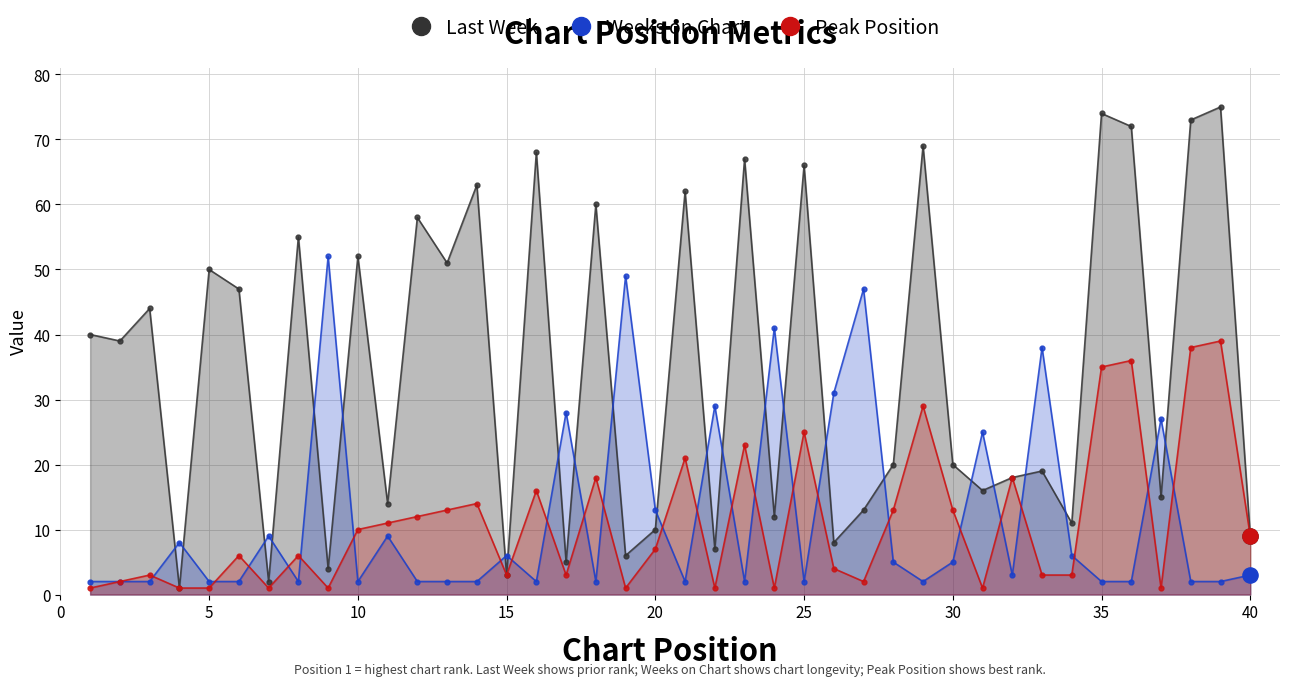

At which category is the sum across all series the highest?

39